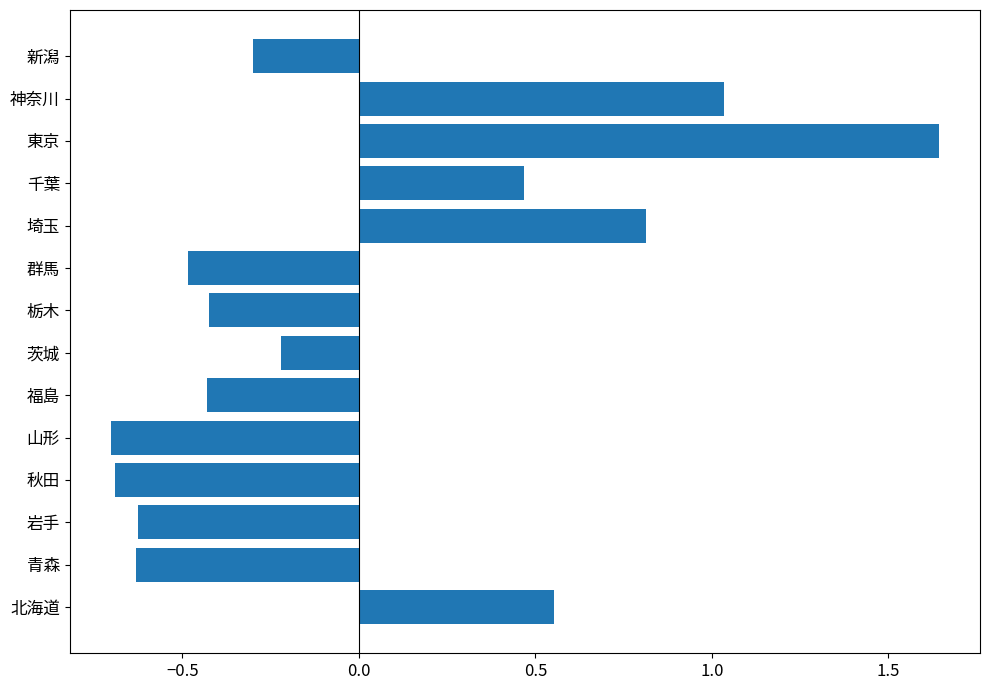

What is the difference between the maximum and minimum values?

2.3